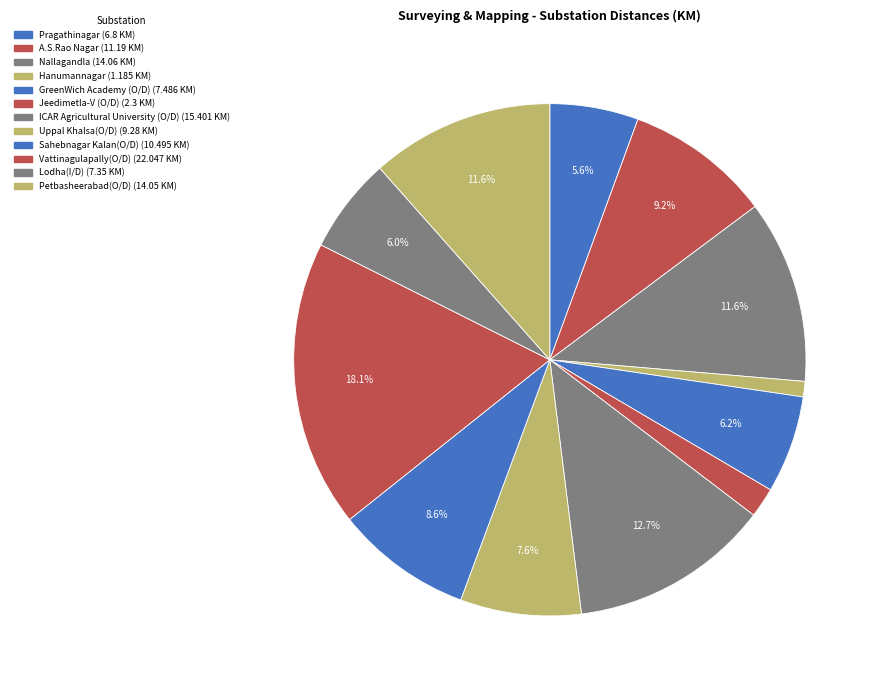

What portion of the pie excludes Uppal Khalsa(O/D)?

92.4%